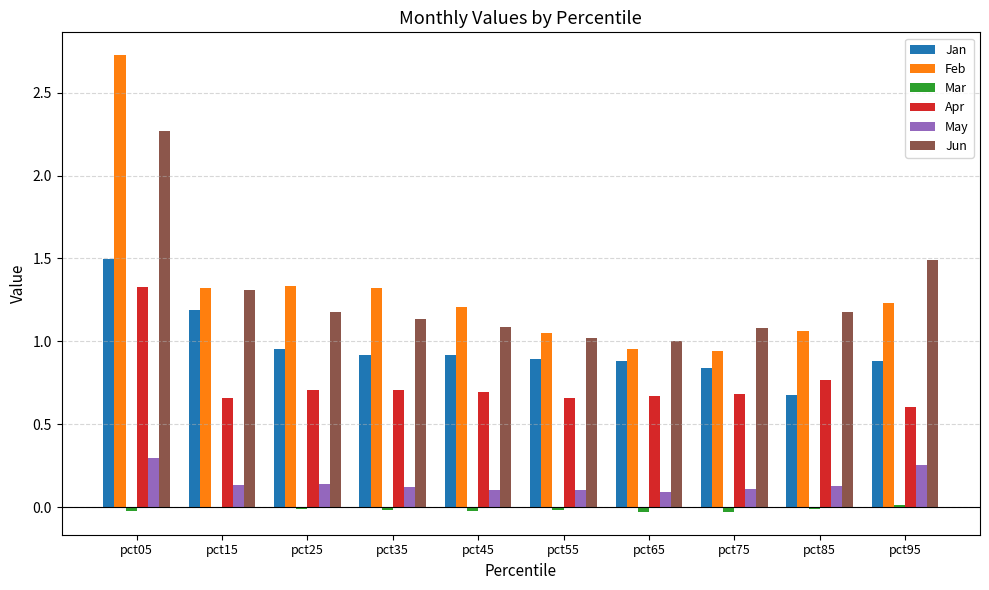

Are the bars grouped side by side (vs. stacked)?

Yes